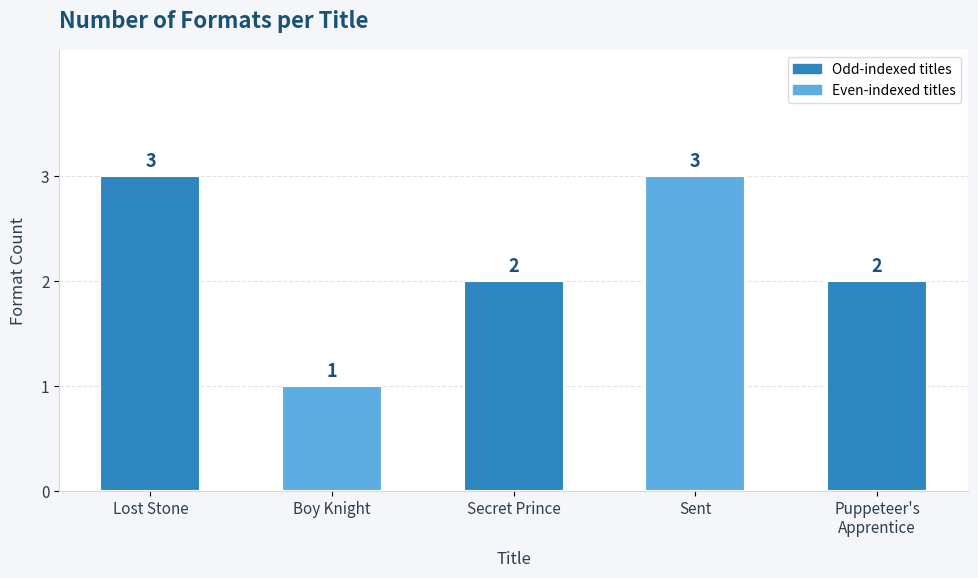

The chart shows a value of 5 at Lost Stone. True or false?

False